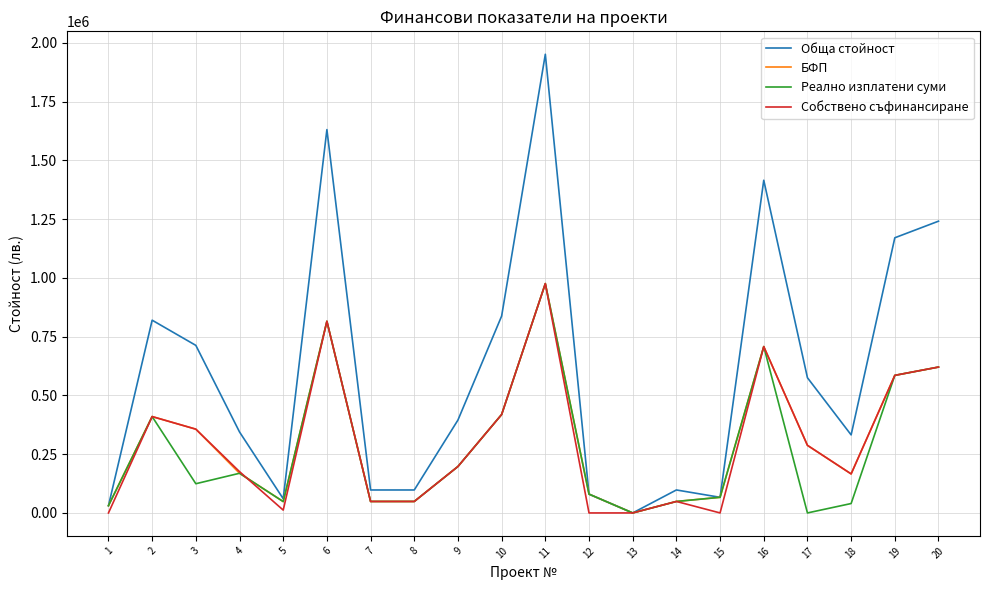

True or false: Обща стойност has more than 1 points higher than both neighbors.

True